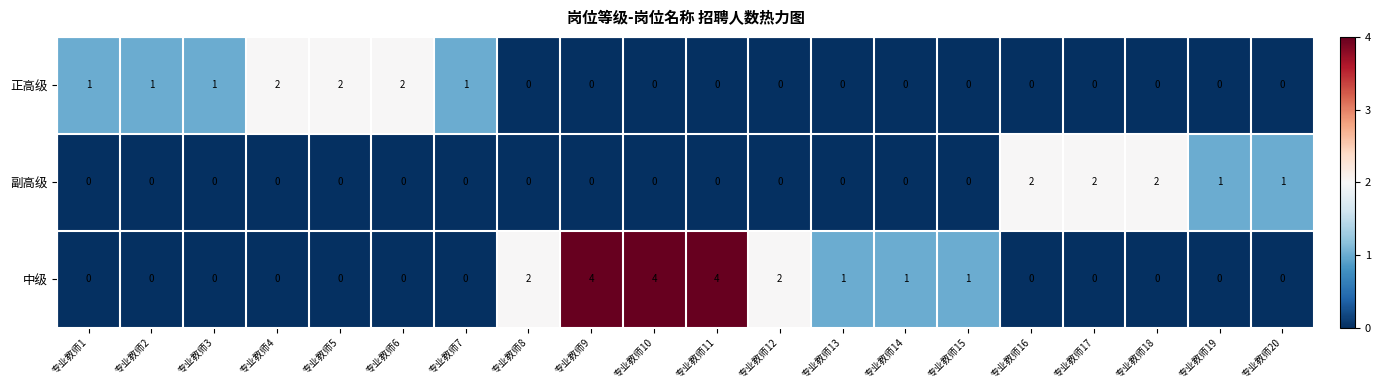

Between 专业教师11 and 专业教师18, which series saw the biggest shift?

中级